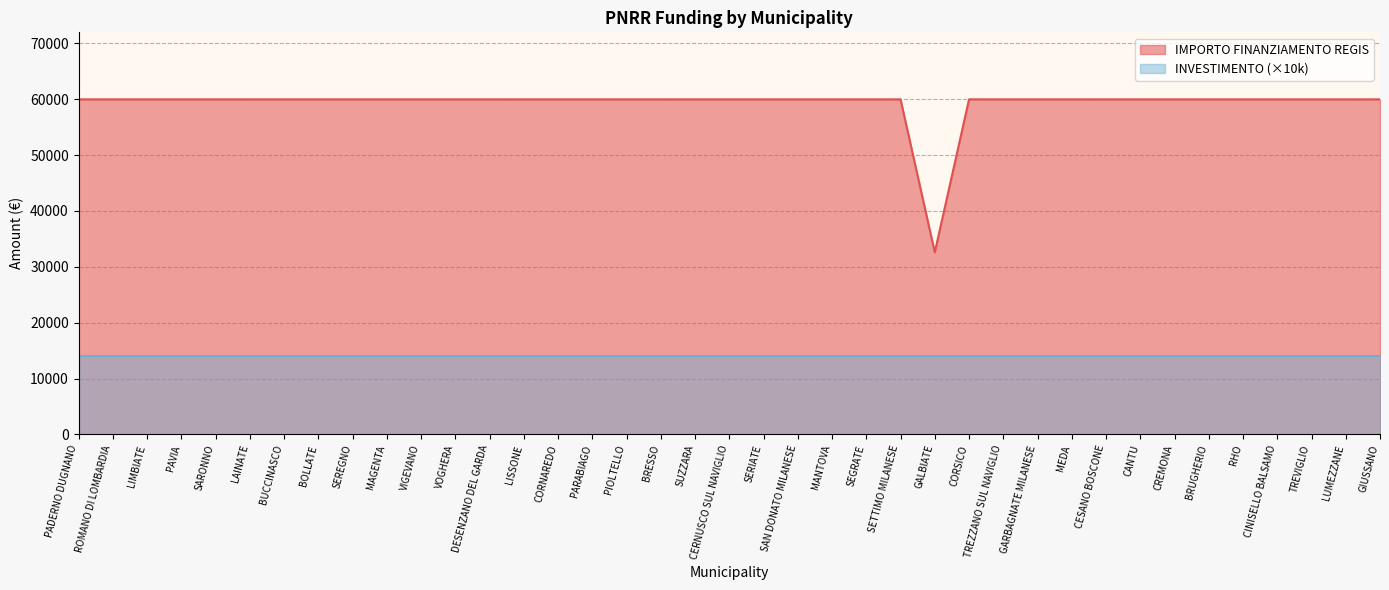

Count the number of data series in this chart.

2